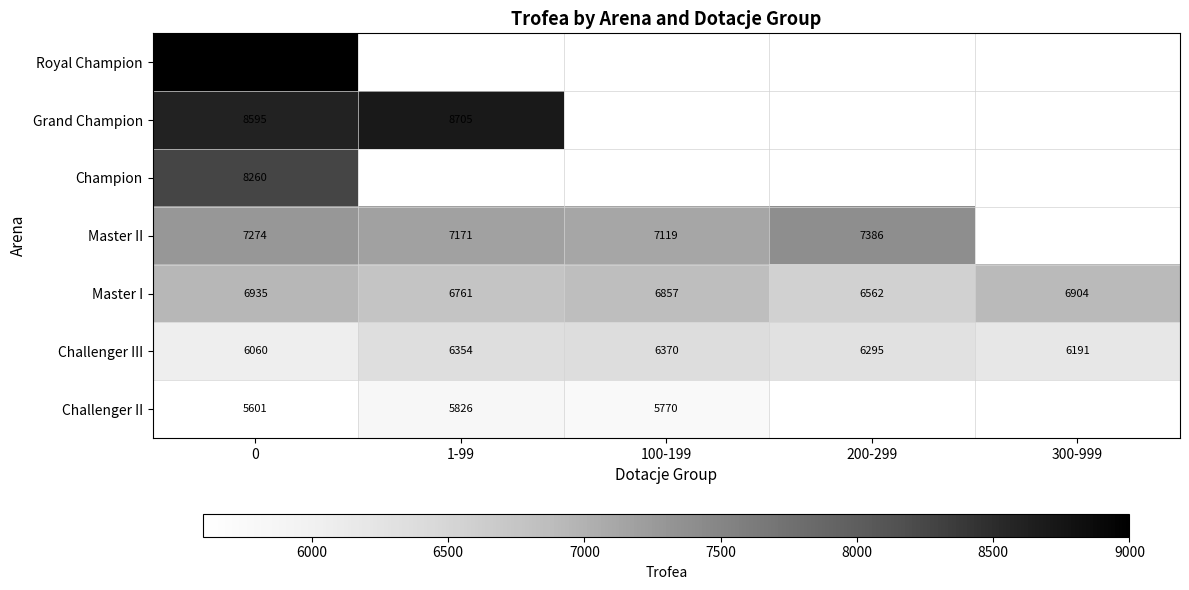

Count the number of data series in this chart.

7